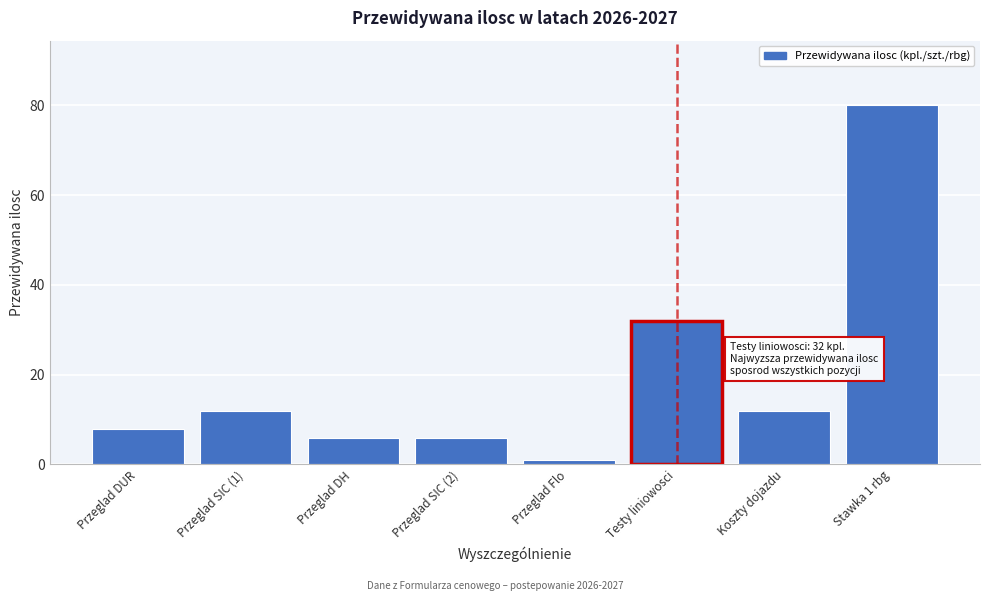

Reading left to right, list all the values displayed in this chart.

Przeglad DUR=8	Przeglad SIC (1)=12	Przeglad DH=6	Przeglad SIC (2)=6	Przeglad Flo=1	Testy liniowosci=32	Koszty dojazdu=12	Stawka 1 rbg=80